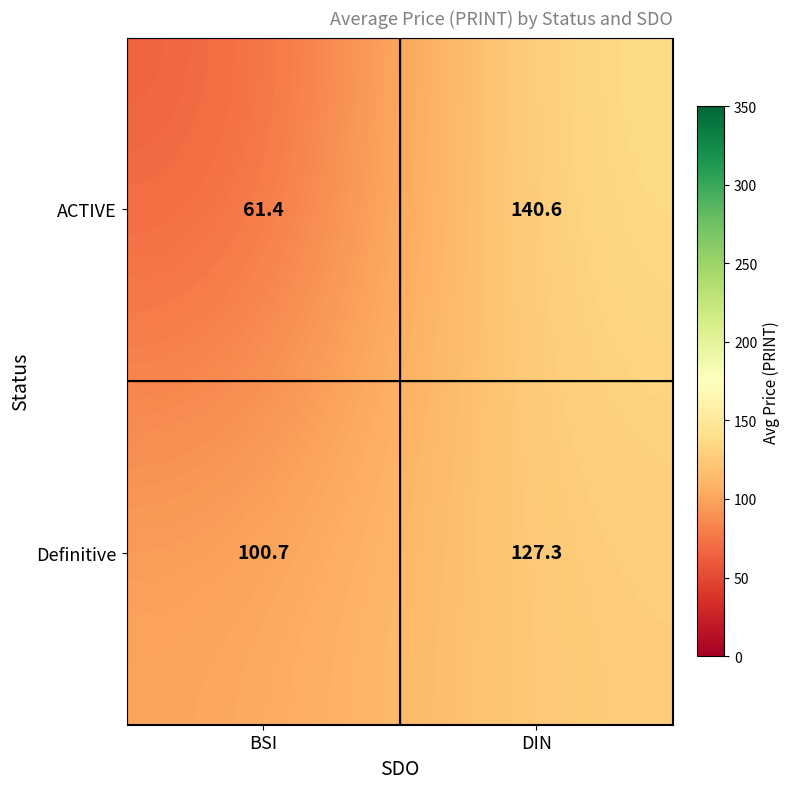

At which category is the sum across all series the highest?

DIN